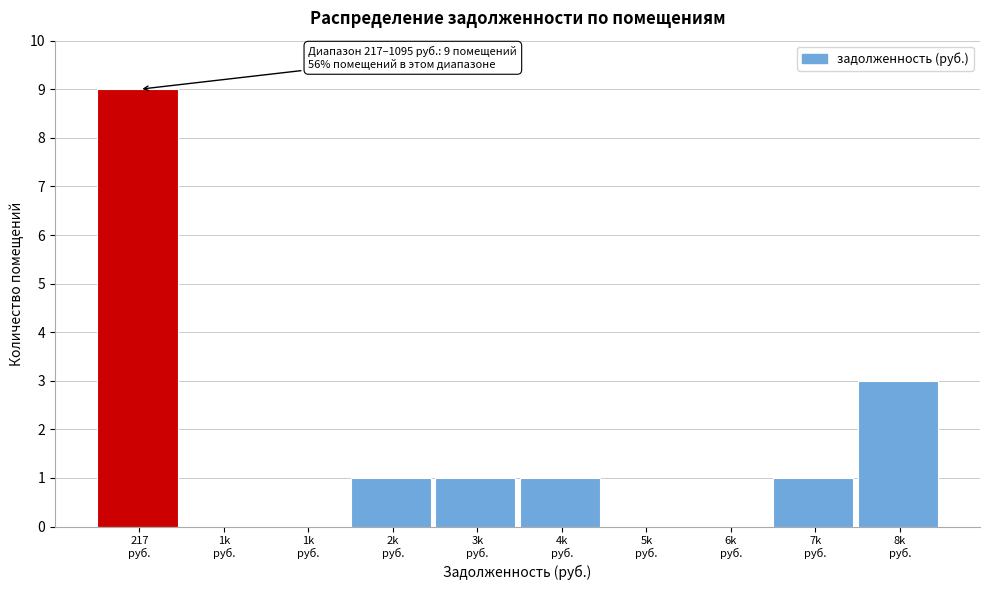

How many distinct data groups are displayed?

1